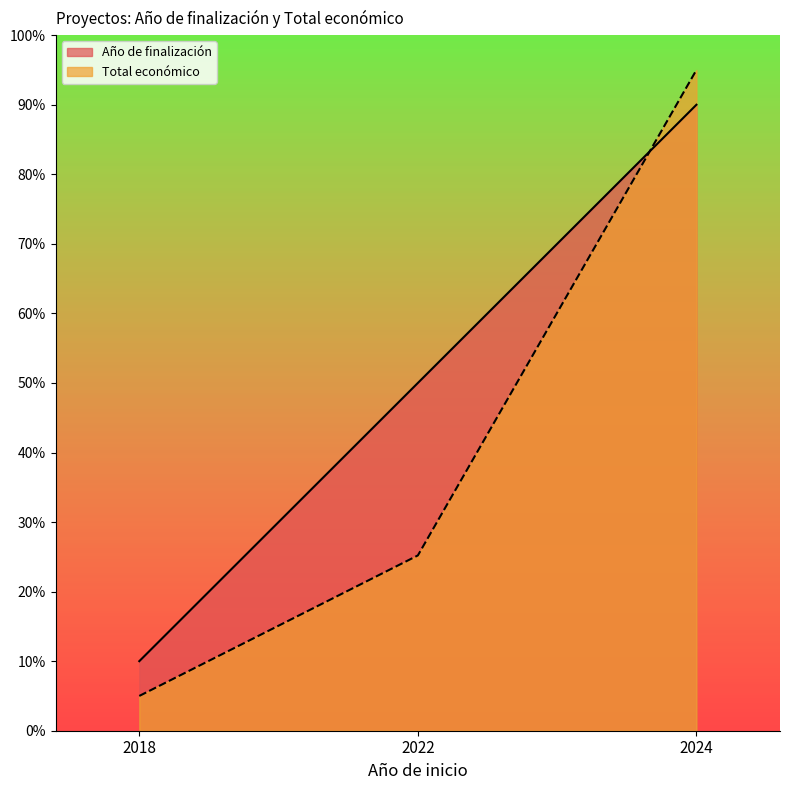

What is the difference between the maximum and minimum values in the Año de finalización series?

80.0